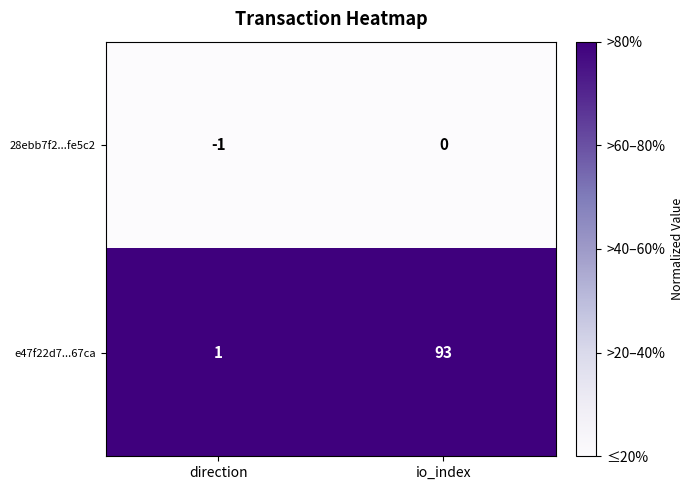

At which category does the chart reach its minimum across all series?

direction